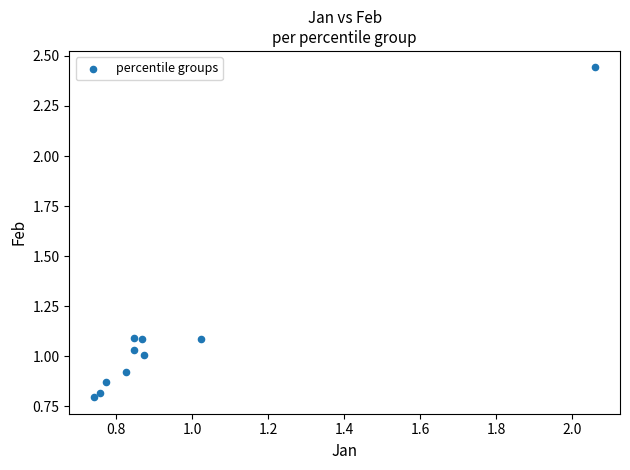

What is the range of X values (max minus min)?

1.3